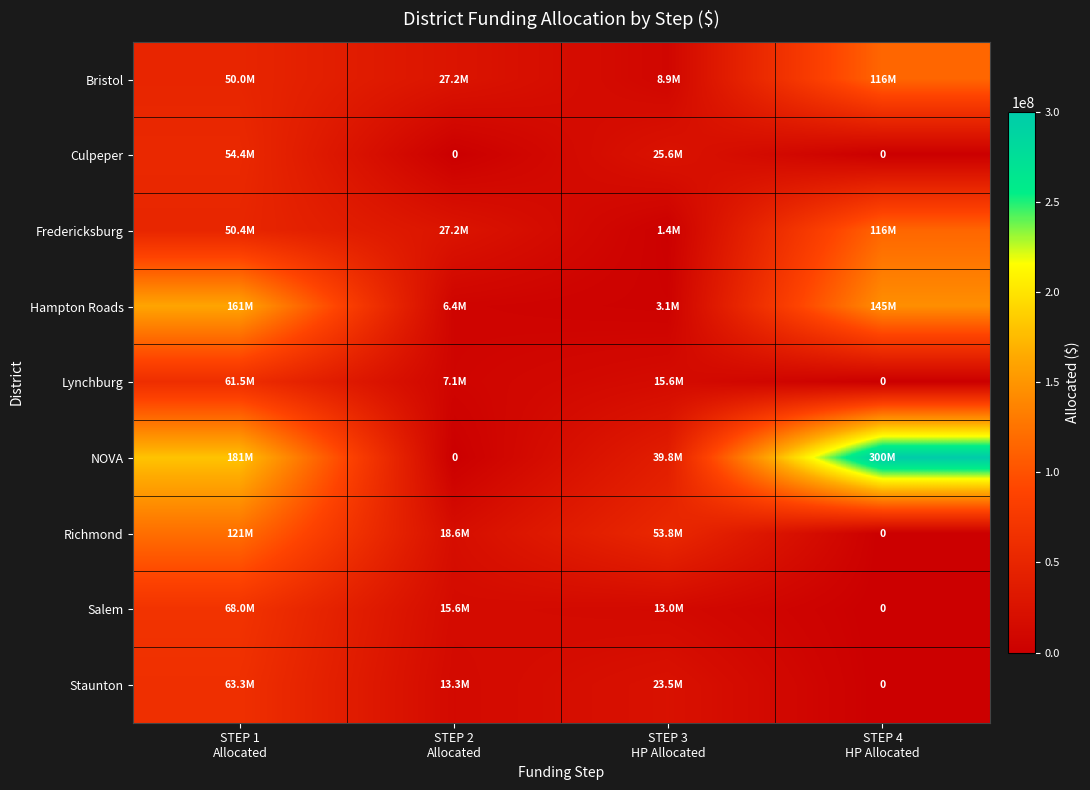

Count the Fredericksburg values in the range 27243596 to 115500000.

3